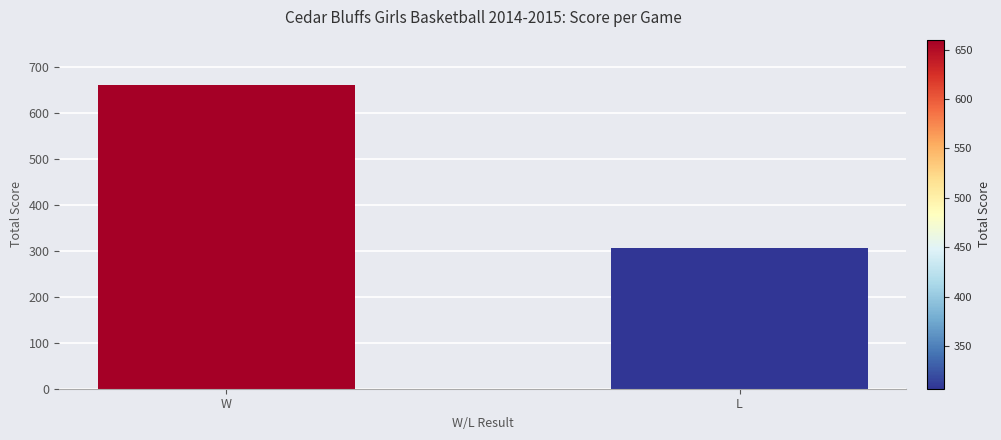

Approximately how many times larger is the value at W compared to L?

2.1